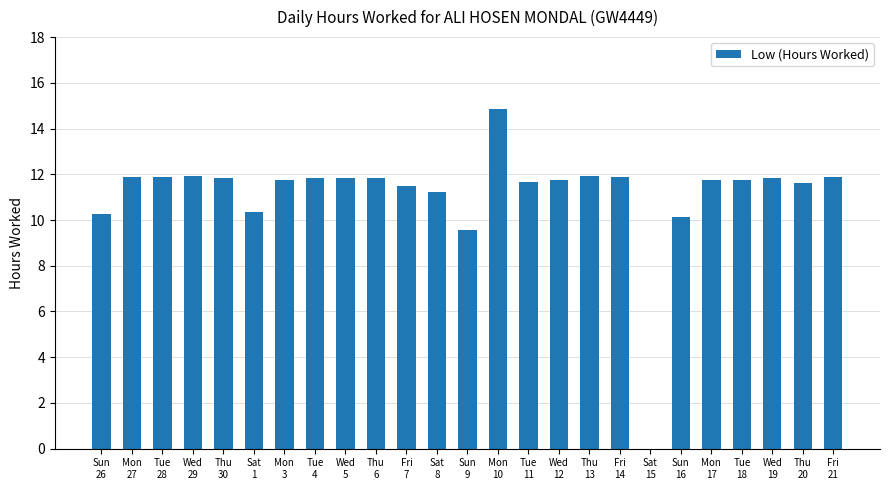

What is the sum of all values?

278.7